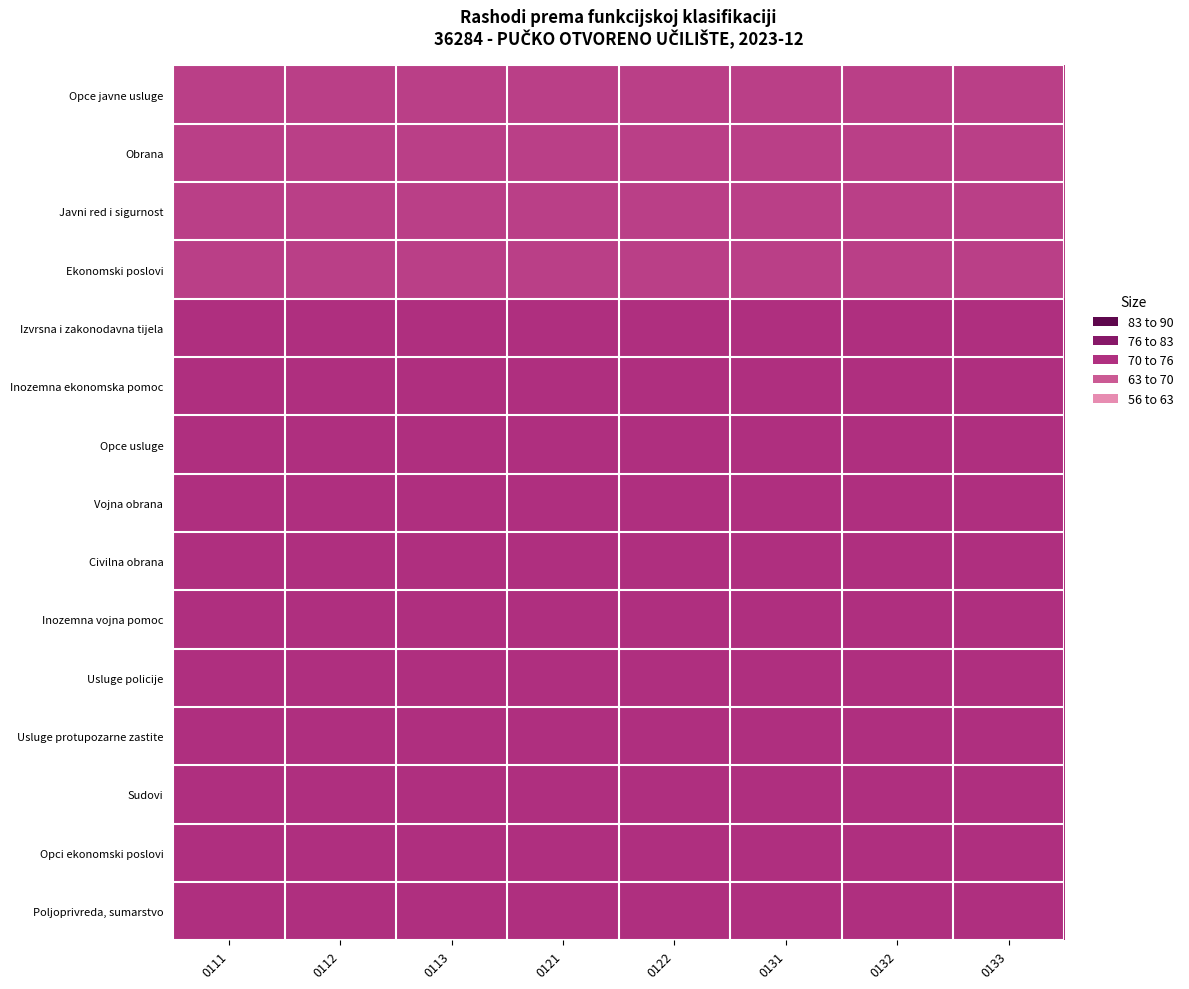

Reading right to left, transcribe all the data shown in this chart.

Opce javne usluge: 0133=70.5	0132=70.5	0131=70.5	0122=70.5	0121=70.5	0113=70.5	0112=70.5	0111=70.5
Obrana: 0133=70.5	0132=70.5	0131=70.5	0122=70.5	0121=70.5	0113=70.5	0112=70.5	0111=70.5
Javni red i sigurnost: 0133=70.5	0132=70.5	0131=70.5	0122=70.5	0121=70.5	0113=70.5	0112=70.5	0111=70.5
Ekonomski poslovi: 0133=70.5	0132=70.5	0131=70.5	0122=70.5	0121=70.5	0113=70.5	0112=70.5	0111=70.5
Izvrsna i zakonodavna tijela: 0133=73.0	0132=73.0	0131=73.0	0122=73.0	0121=73.0	0113=73.0	0112=73.0	0111=73.0
Inozemna ekonomska pomoc: 0133=73.0	0132=73.0	0131=73.0	0122=73.0	0121=73.0	0113=73.0	0112=73.0	0111=73.0
Opce usluge: 0133=73.0	0132=73.0	0131=73.0	0122=73.0	0121=73.0	0113=73.0	0112=73.0	0111=73.0
Vojna obrana: 0133=73.0	0132=73.0	0131=73.0	0122=73.0	0121=73.0	0113=73.0	0112=73.0	0111=73.0
Civilna obrana: 0133=73.0	0132=73.0	0131=73.0	0122=73.0	0121=73.0	0113=73.0	0112=73.0	0111=73.0
Inozemna vojna pomoc: 0133=73.0	0132=73.0	0131=73.0	0122=73.0	0121=73.0	0113=73.0	0112=73.0	0111=73.0
Usluge policije: 0133=73.0	0132=73.0	0131=73.0	0122=73.0	0121=73.0	0113=73.0	0112=73.0	0111=73.0
Usluge protupozarne zastite: 0133=73.0	0132=73.0	0131=73.0	0122=73.0	0121=73.0	0113=73.0	0112=73.0	0111=73.0
Sudovi: 0133=73.0	0132=73.0	0131=73.0	0122=73.0	0121=73.0	0113=73.0	0112=73.0	0111=73.0
Opci ekonomski poslovi: 0133=73.0	0132=73.0	0131=73.0	0122=73.0	0121=73.0	0113=73.0	0112=73.0	0111=73.0
Poljoprivreda, sumarstvo: 0133=73.0	0132=73.0	0131=73.0	0122=73.0	0121=73.0	0113=73.0	0112=73.0	0111=73.0